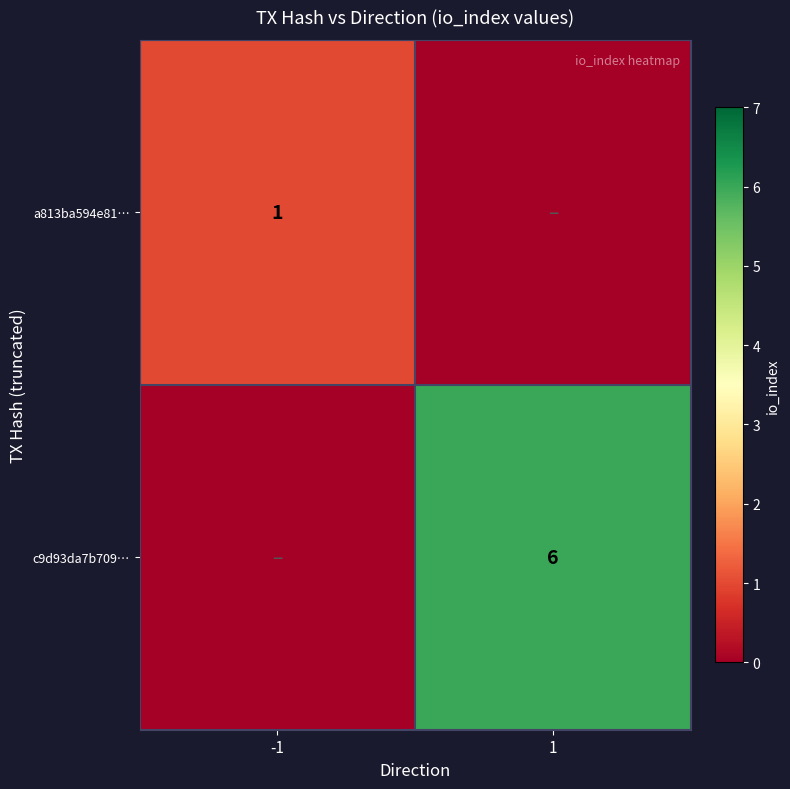

The c9d93da7b709… series shows 8 at 1. True or false?

False